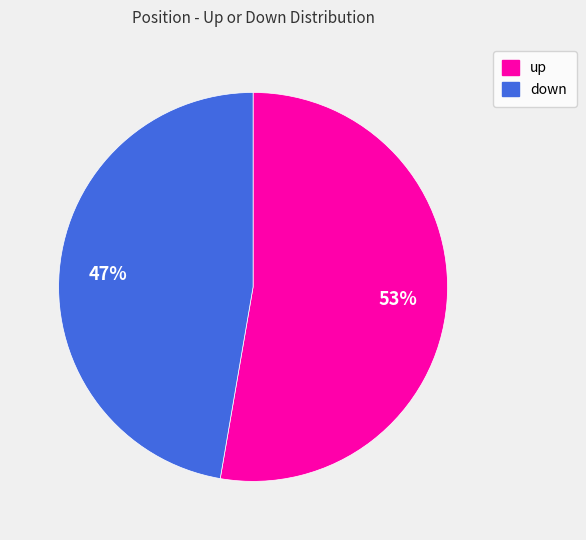

Which category accounts for the majority?

up